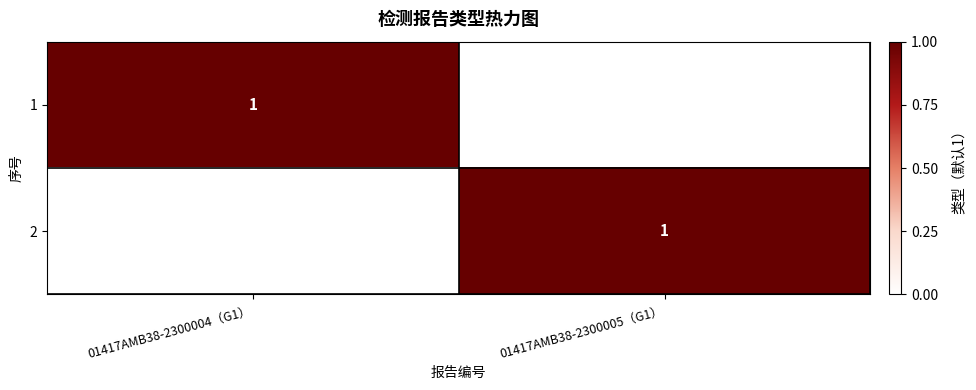

True or false: 1 has a value of 1 at 01417AMB38-2300004（G1）.

True